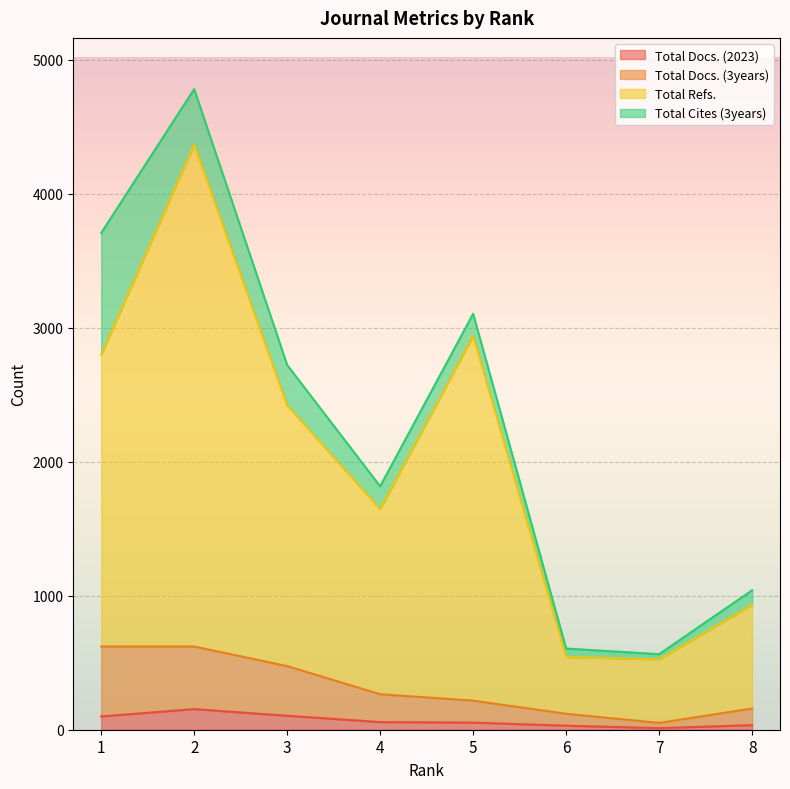

Which has a higher value, 3 or 4?

3